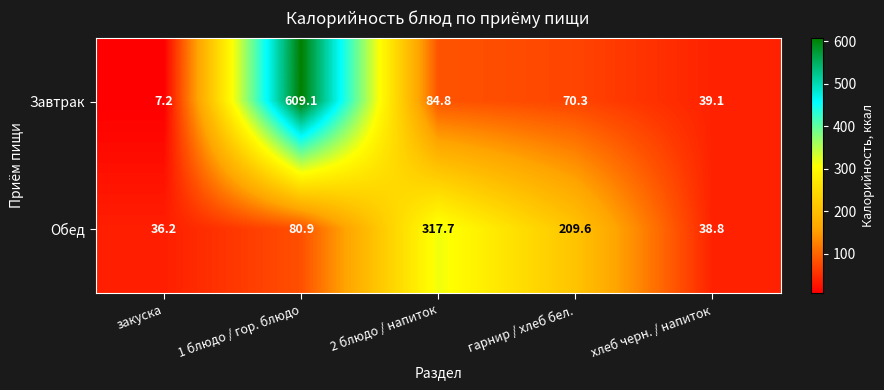

At which label does Обед first exceed 80?

1 блюдо / гор. блюдо